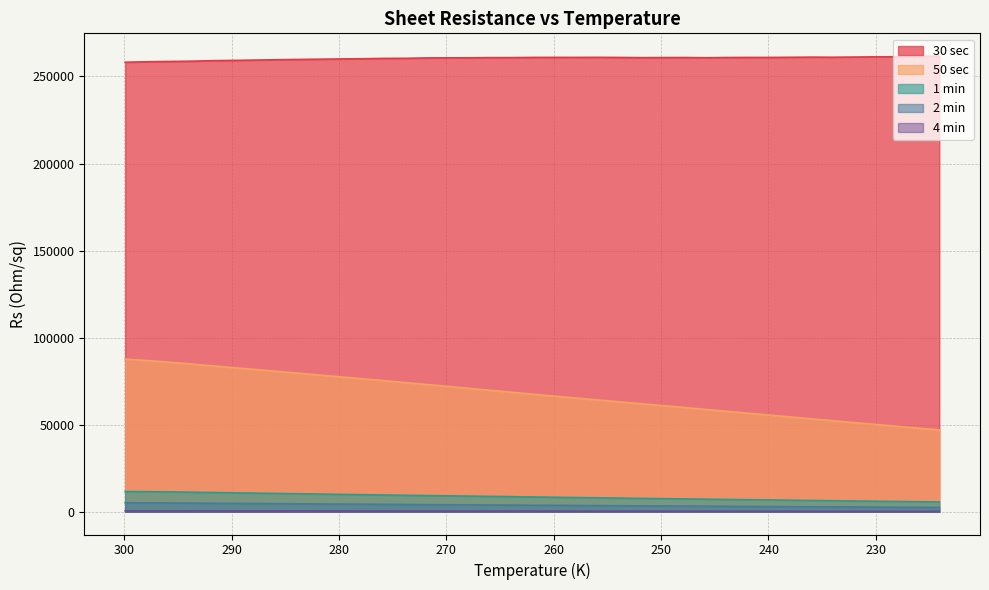

Reading left to right, list all the values displayed in this chart.

30 sec: 258188.2	258498.6	258652.7	258822.8	259114.7	259254.9	259435.2	259643.4	259801.3	259941.1	260094.0	260206.0	260408.3	260445.5	260657.9	260728.1	260749.6	260841.6	260846.7	260959.0	260981.9	260976.8	261007.6	260943.7	260812.7	260859.2	260902.8	260766.1	260892.5	260959.0	260949.4	261037.0	261121.3	261065.2	261174.0	261295.6	261345.6	261528.0	261707.7
50 sec: 87641.6	86739.8	85749.9	84744.7	83723.9	82664.3	81616.5	80572.2	79514.0	78437.1	77389.1	76312.0	75237.5	74147.4	73043.2	71958.8	70820.6	69710.3	68579.7	67459.2	66357.3	65283.9	64203.0	63133.4	62076.0	60976.0	59896.4	58813.3	57727.4	56638.1	55535.4	54466.1	53377.2	52294.7	51215.6	50156.4	49089.1	48044.8	46981.5
1 min: 11603.6	11494.3	11355.1	11199.2	11028.8	10844.2	10670.6	10495.7	10318.9	10127.0	9948.0	9778.7	9614.2	9450.7	9287.6	9122.8	8961.7	8801.9	8653.1	8471.2	8304.7	8142.4	7980.9	7824.6	7669.8	7516.7	7361.7	7210.9	7061.2	6908.8	6762.4	6614.9	6468.0	6325.1	6179.8	6036.6	5897.3	5757.3	5617.2
2 min: 5147.9	5074.2	4998.8	4923.3	4847.8	4769.5	4693.3	4617.8	4542.5	4466.0	4387.0	4309.3	4231.0	4157.4	4082.1	4008.0	3936.8	3864.4	3792.7	3727.4	3655.6	3585.2	3515.3	3444.5	3376.3	3305.9	3238.2	3170.1	3101.8	3034.9	2968.2	2902.2	2836.9	2771.3	2707.6	2643.1	2580.9	2517.9	2456.1
4 min: 521.5	514.2	506.4	498.3	490.2	481.9	473.9	466.0	458.0	450.1	442.1	434.3	426.4	418.7	411.0	403.2	395.7	388.1	380.5	373.0	365.5	358.2	351.0	343.6	336.4	329.3	322.1	315.2	308.2	301.3	294.4	287.8	281.0	274.4	267.8	261.4	254.9	248.6	242.3